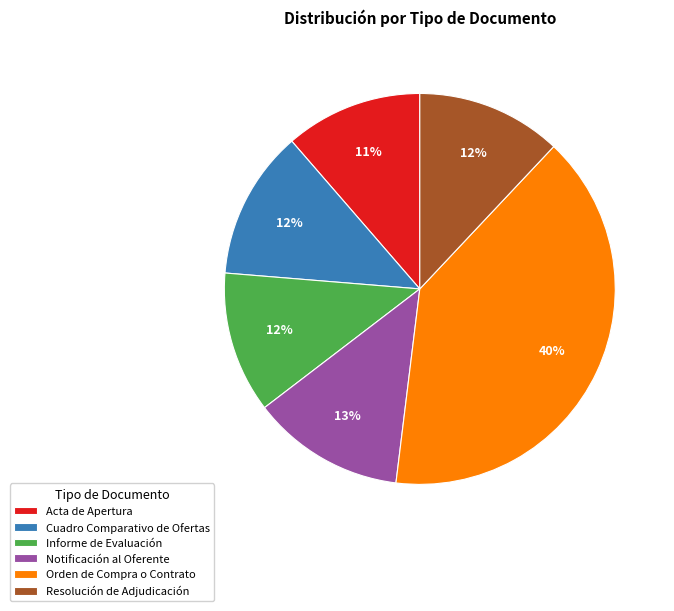

To the nearest percent, what is the combined percentage of Cuadro Comparativo de Ofertas and Informe de Evaluación?

24%